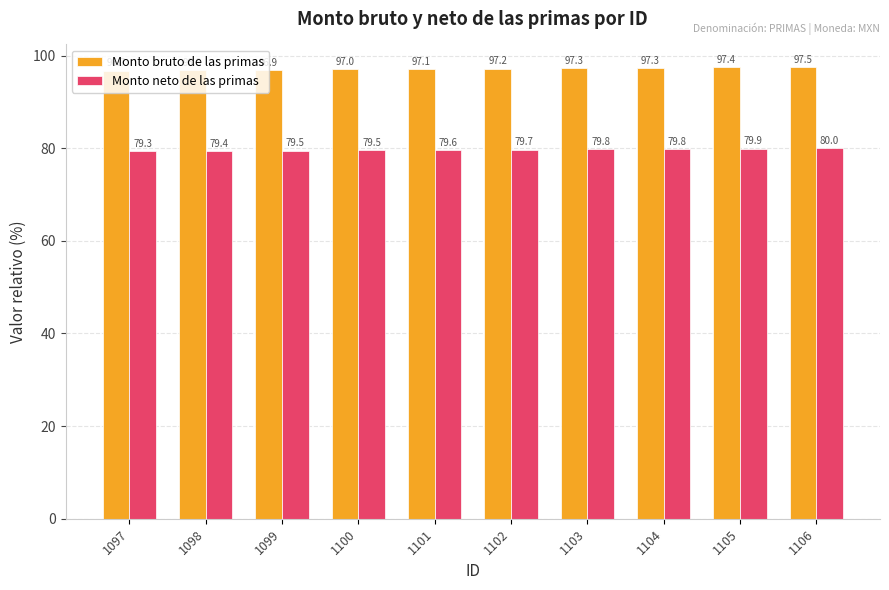

What is the sum of all Monto bruto de las primas values?

971.3